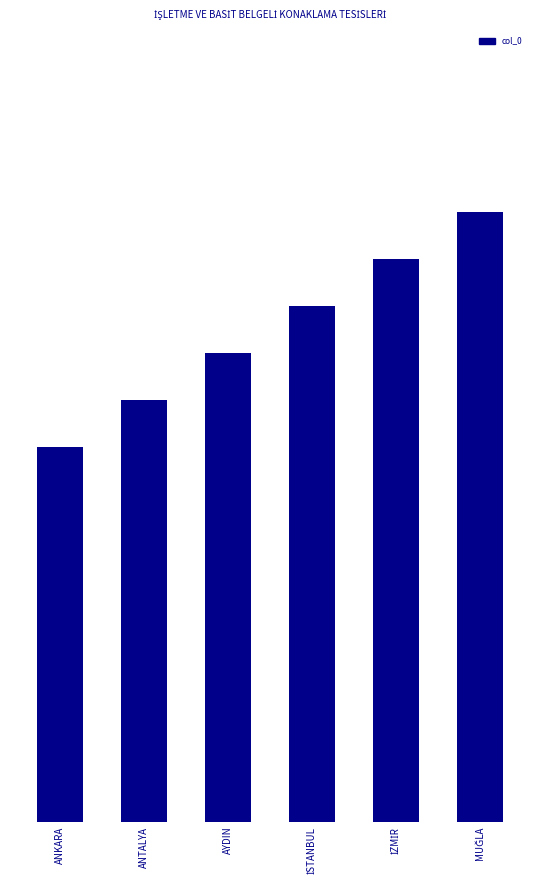

What is the label of the 2nd bar from the right?

İZMİR